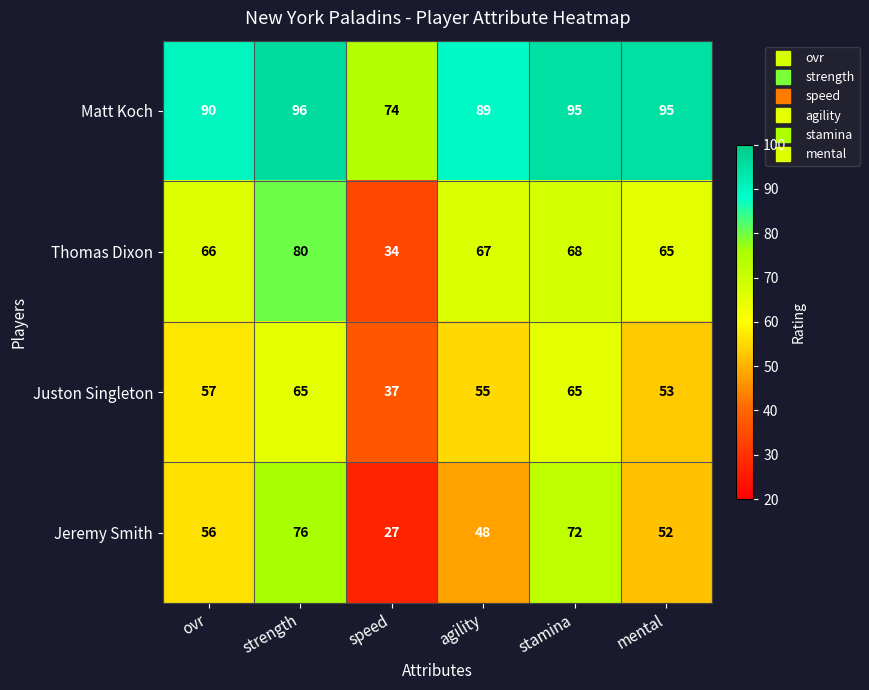

Which category has the highest value across all series?

strength